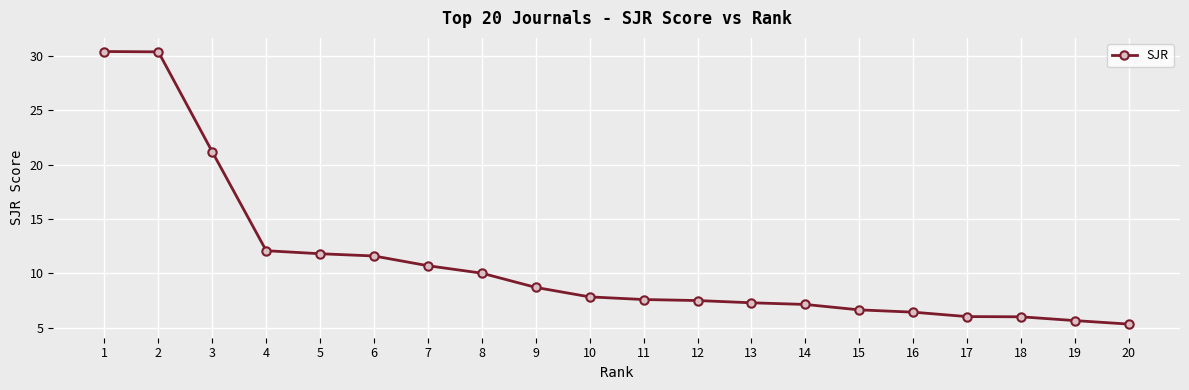

What is the value of the 11th point from the left?

7.6